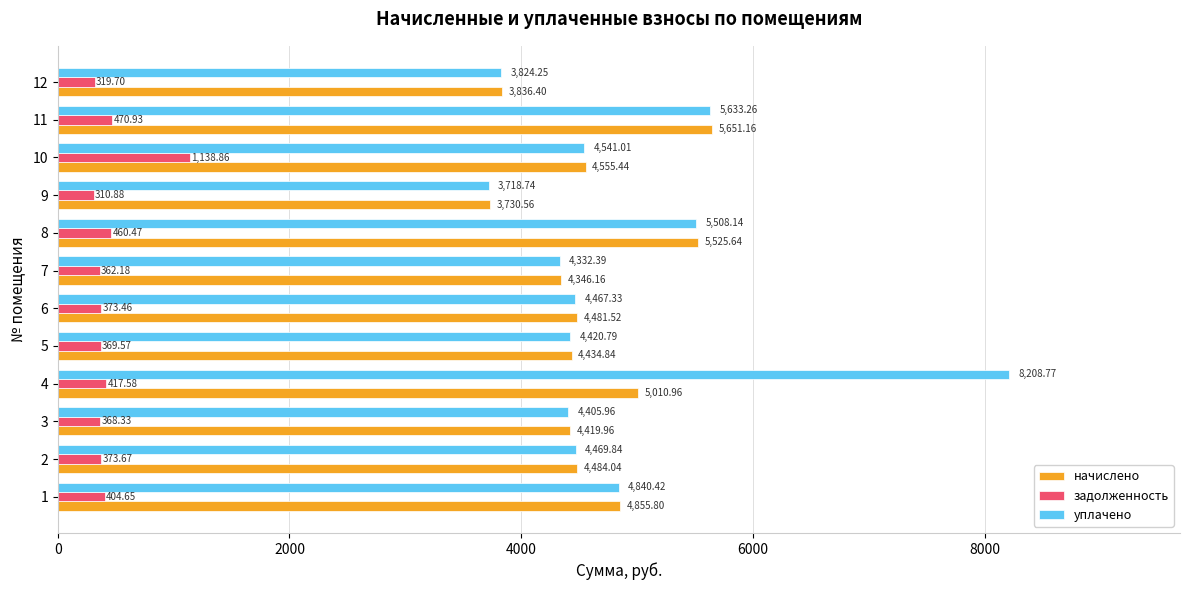

At how many categories does at least one series exceed 603?

12